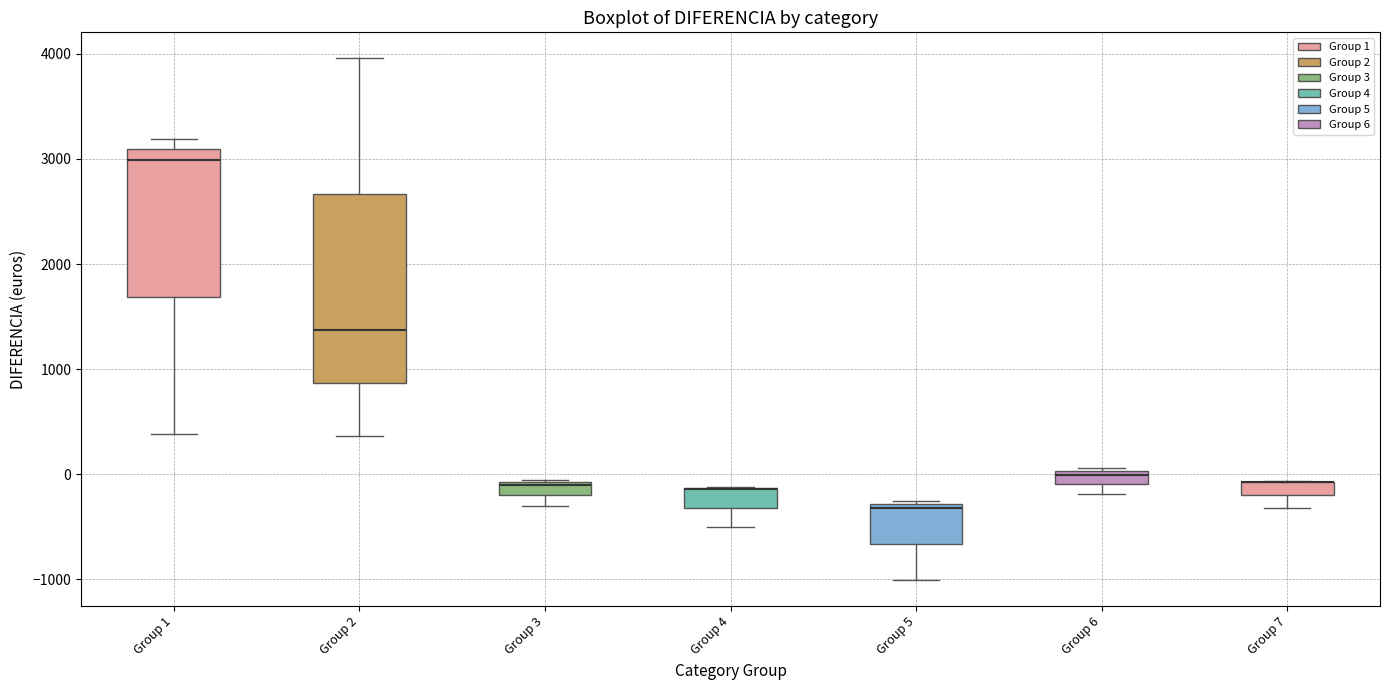

Where is the lower edge of the box for Group 4 on the y-axis? The values are not printed on the chart, so give them approximately, as read against the axis.

-300